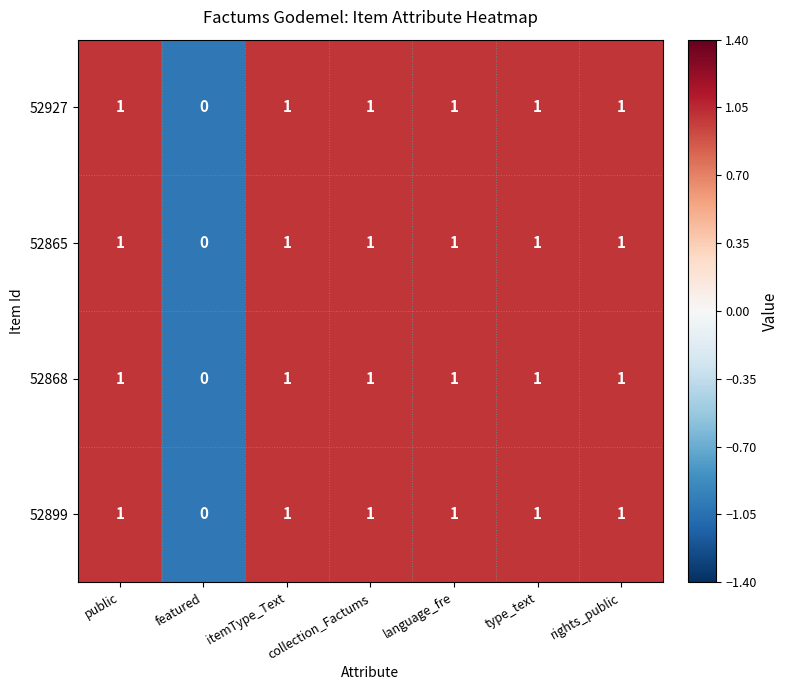

Which label corresponds to the smallest value in the chart?

featured